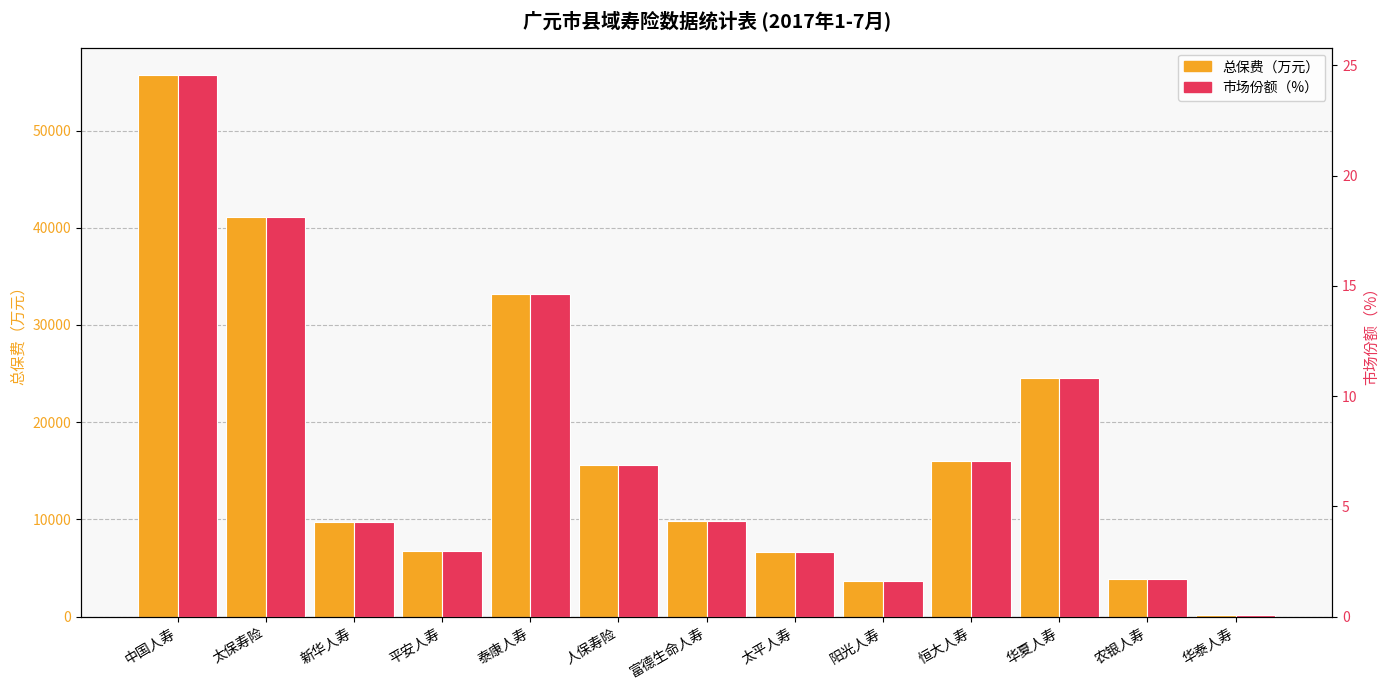

Read the 总保费（万元） value at 太平人寿.

6677.0